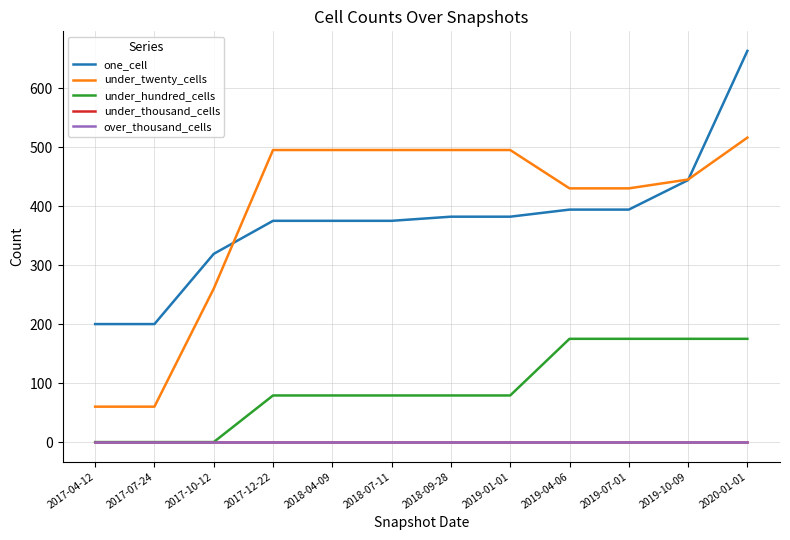

Which series has the largest range (max minus min)?

one_cell